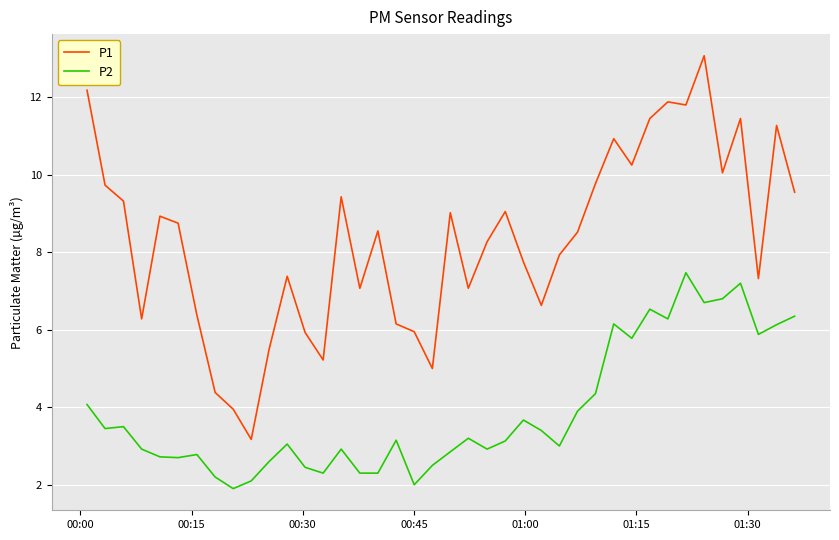

Which series has the widest spread of values?

P1